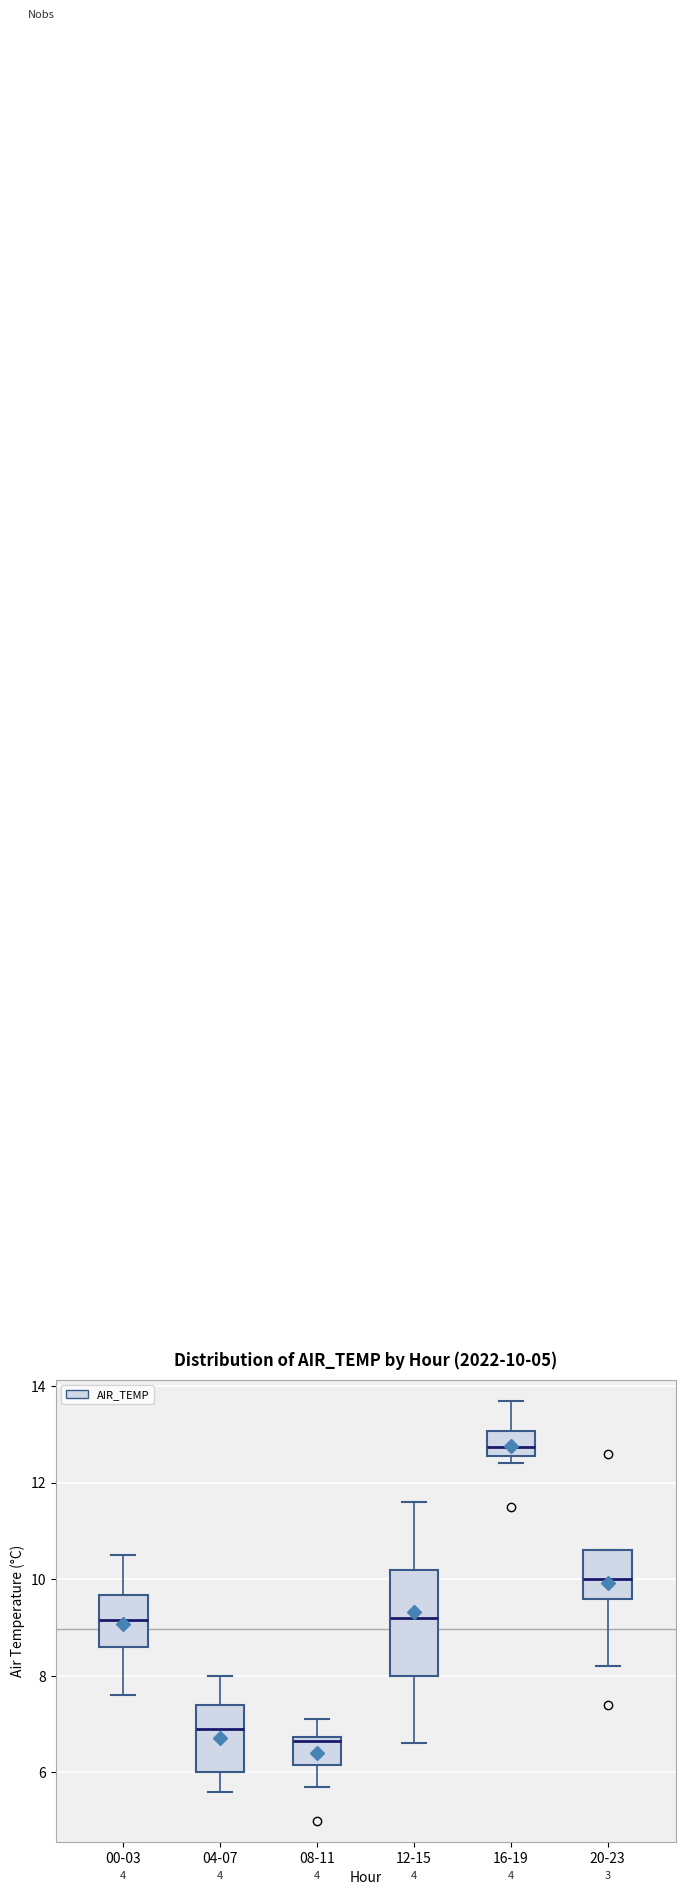

Which box has the lowest median line?

08-11